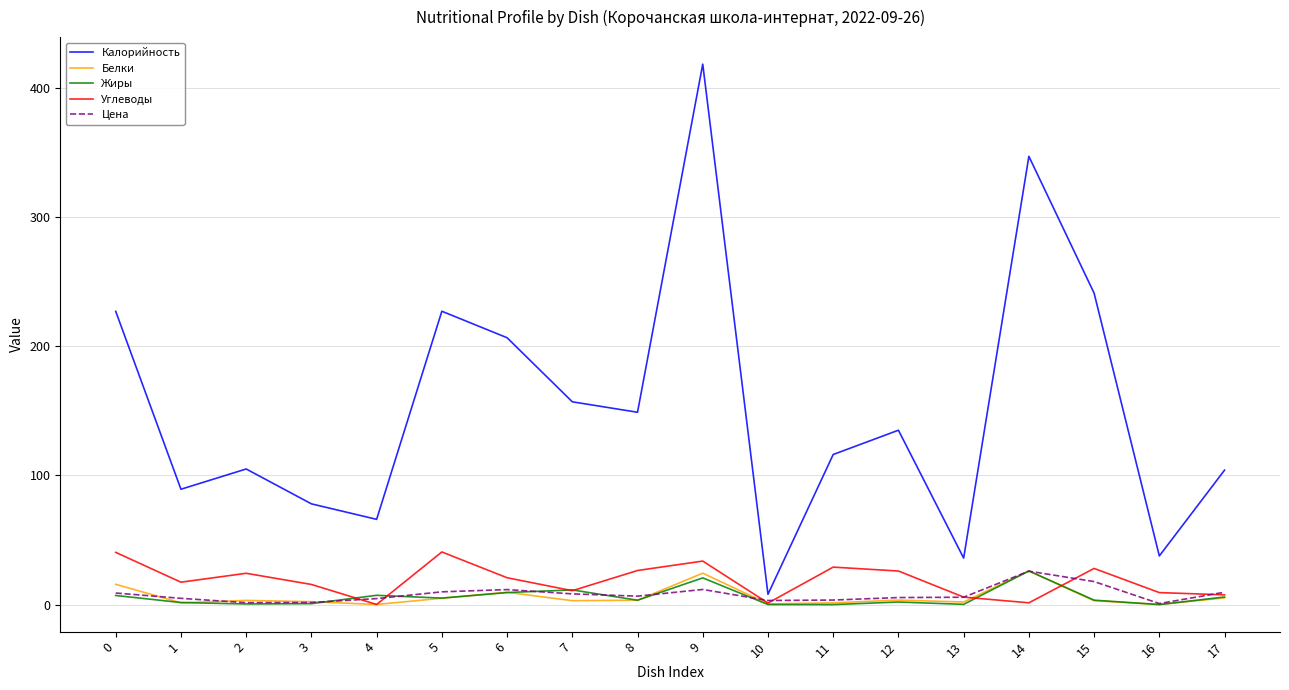

Which series has the largest total across all categories?

Калорийность